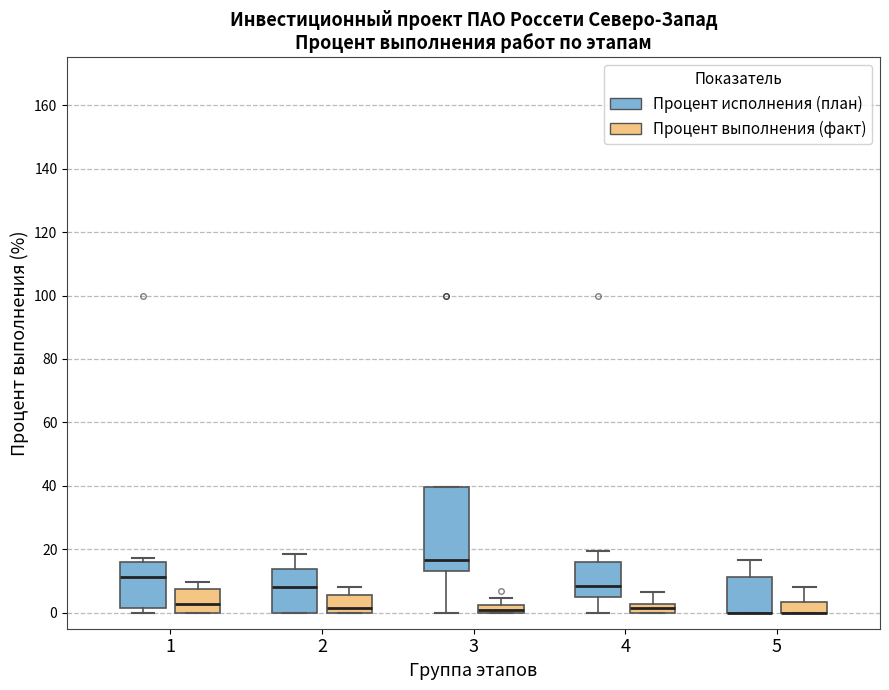

Comparing the boxes themselves (not the whiskers), which one is the tallest?

3 (Процент исполнения (план))